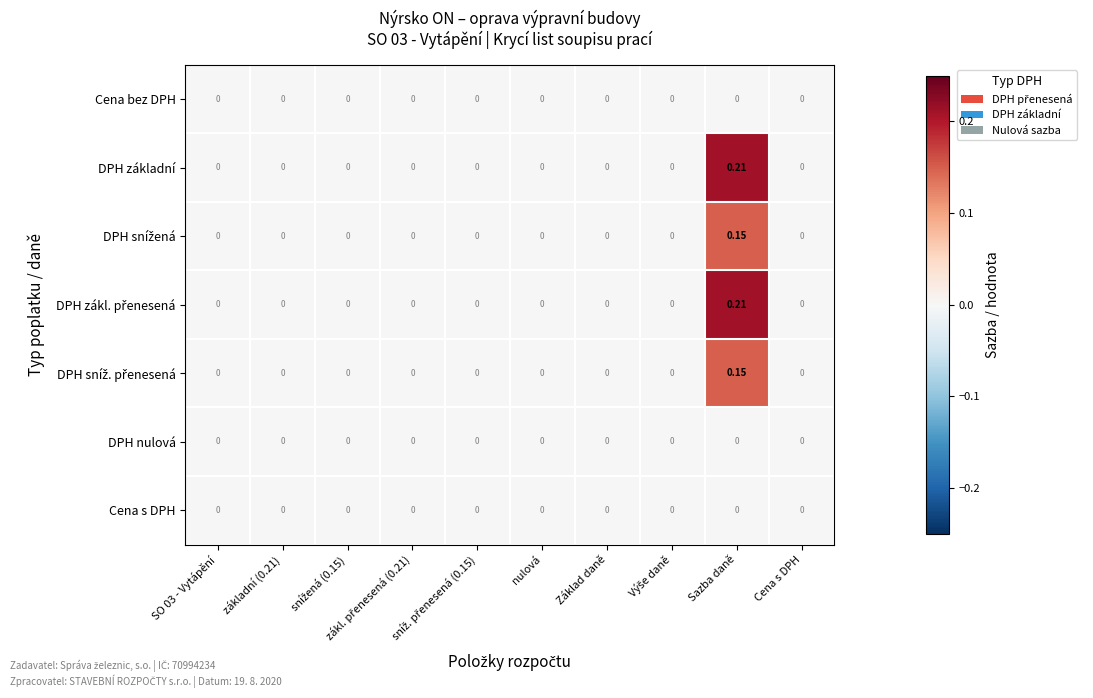

Count the number of categories in the chart.

10